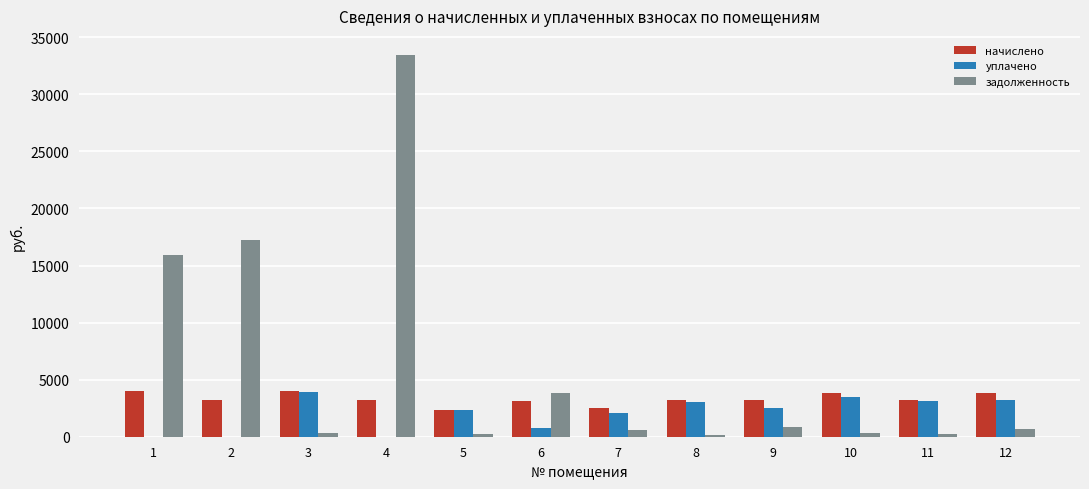

What are all the series names shown in the legend?

начислено, уплачено, задолженность